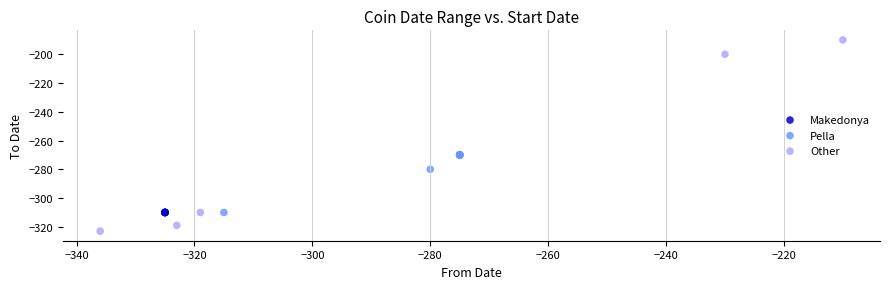

Which series reaches the maximum Y coordinate?

Other